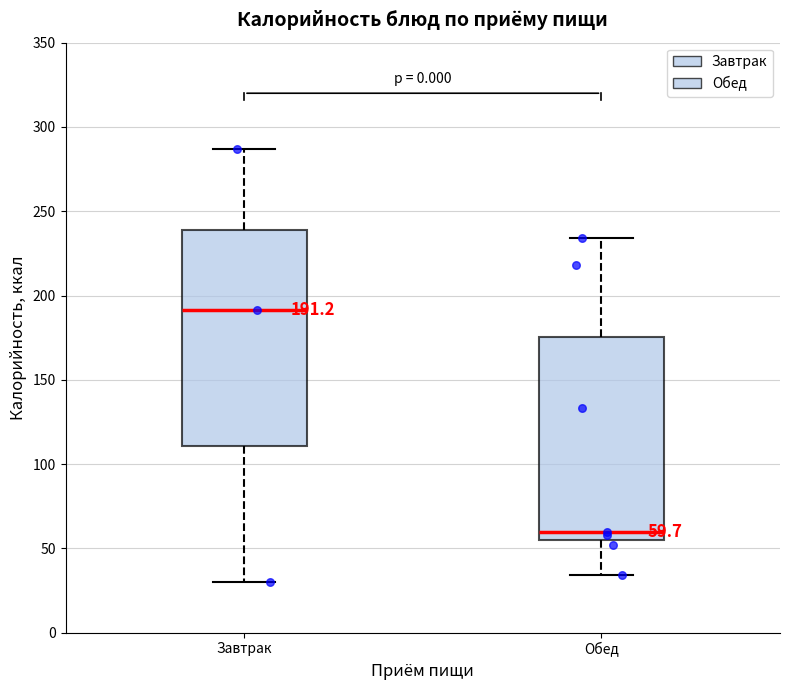

Which box's median line is the lowest?

Обед